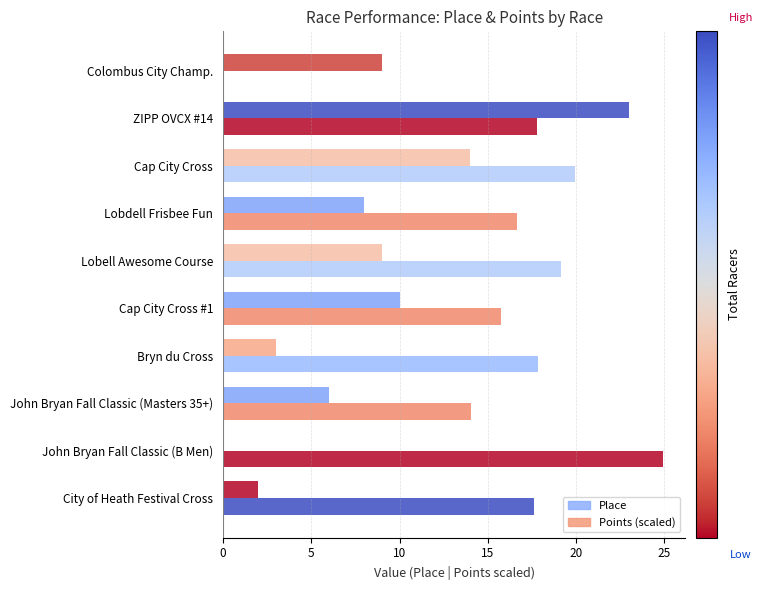

How many series are shown in this chart?

2